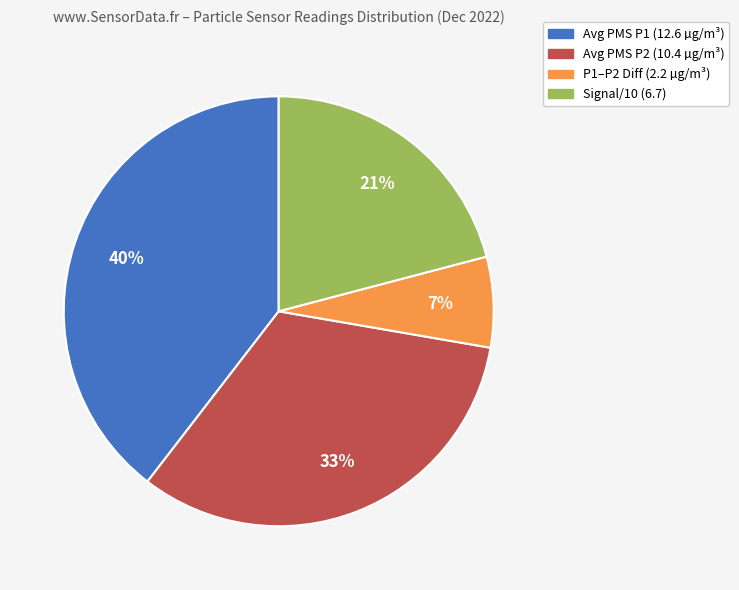

Does any single category account for the majority?

No